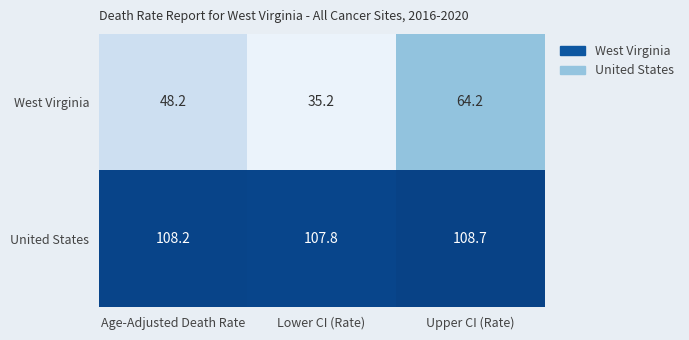

Which series has the largest range (max minus min)?

West Virginia